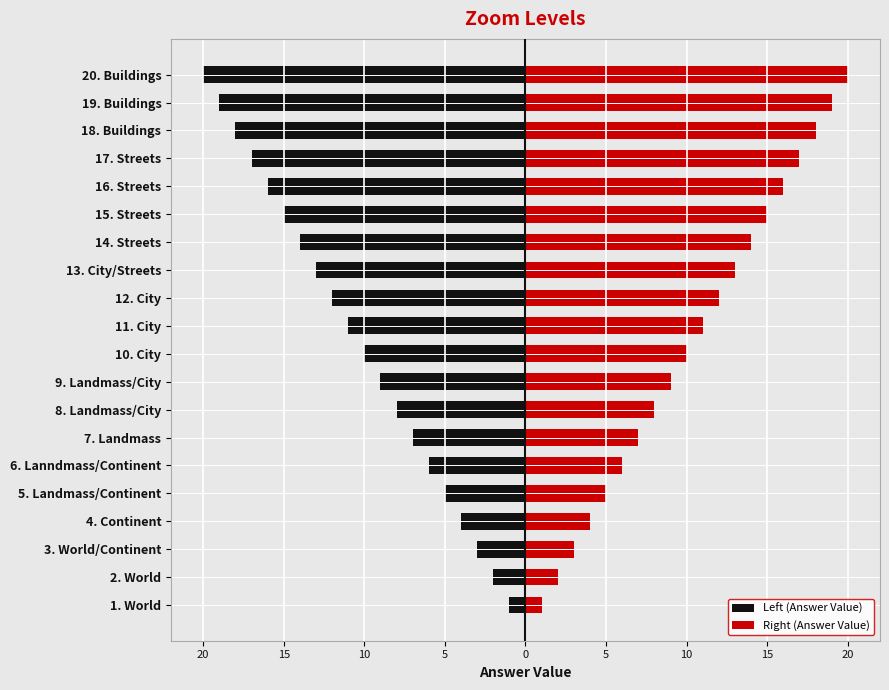

Is it true that Left (Answer Value) equals -19 at 12. City?

False